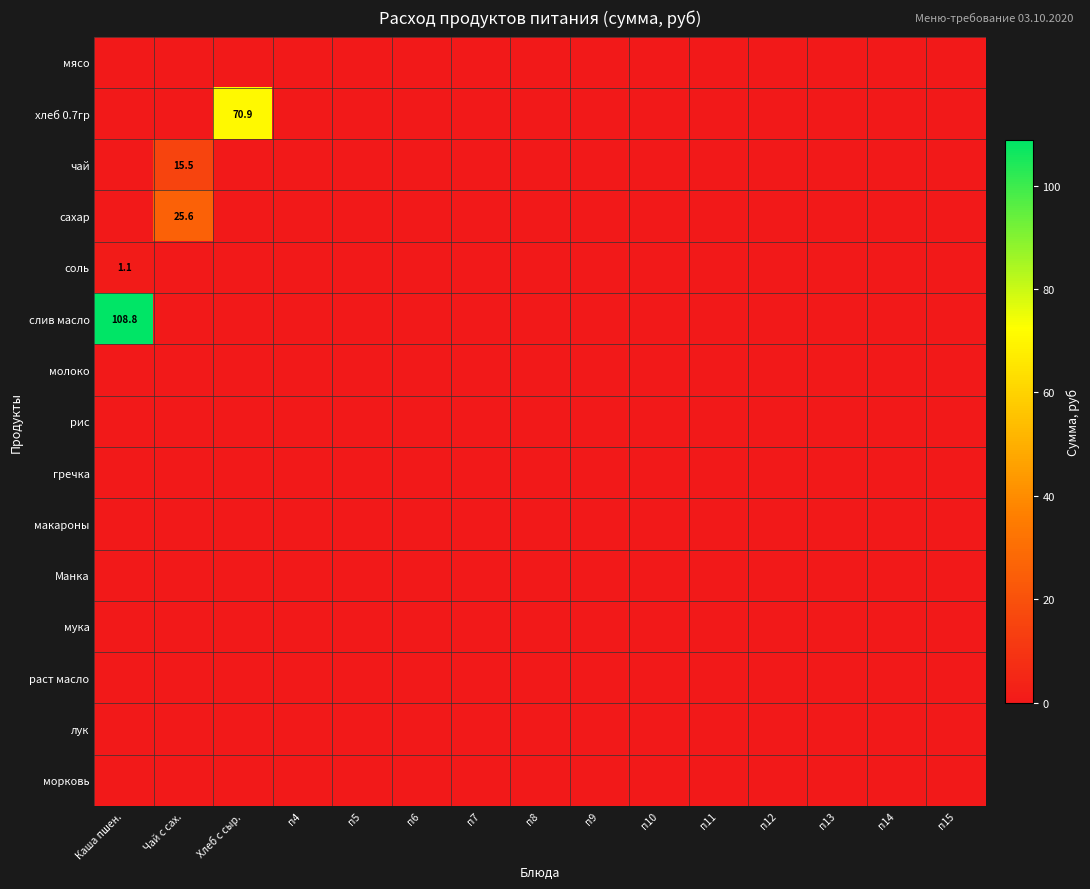

What is the difference between the maximum and second lowest values in the хлеб 0.7гр series?

70.9